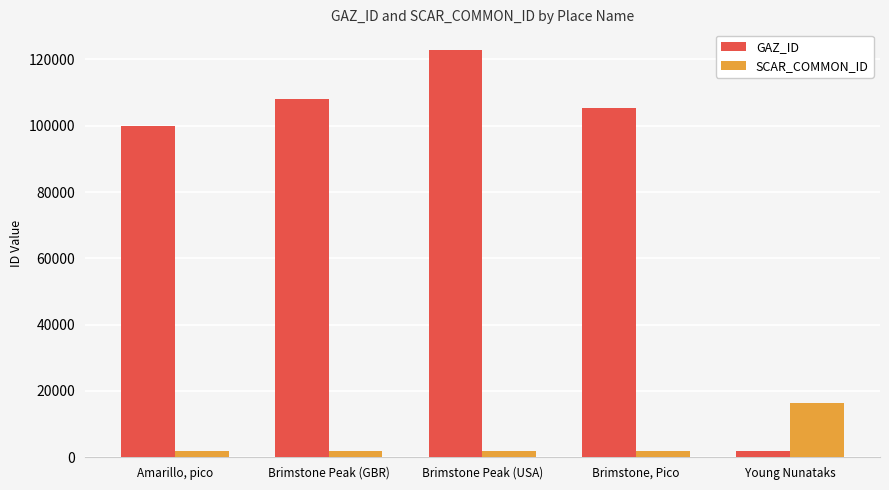

What is the spread (max minus min) of values at Brimstone Peak (USA)?

121084